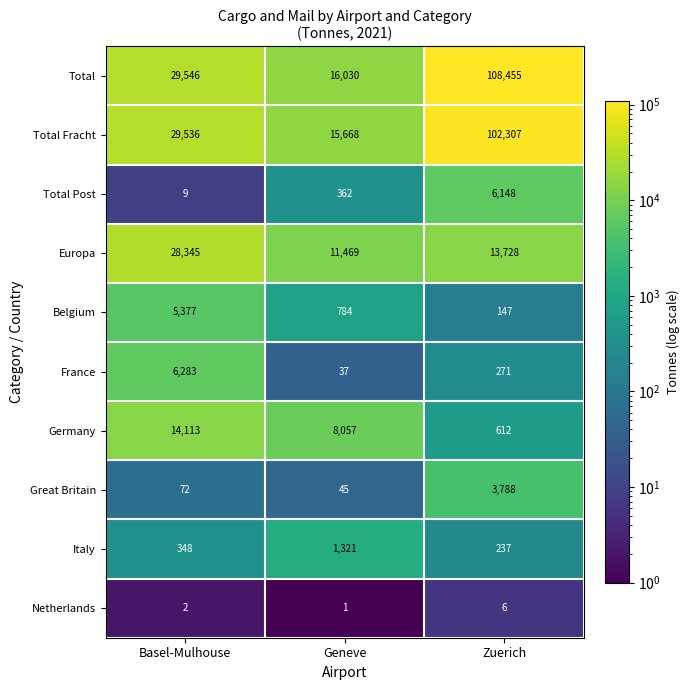

Which series has the widest spread of values?

Total